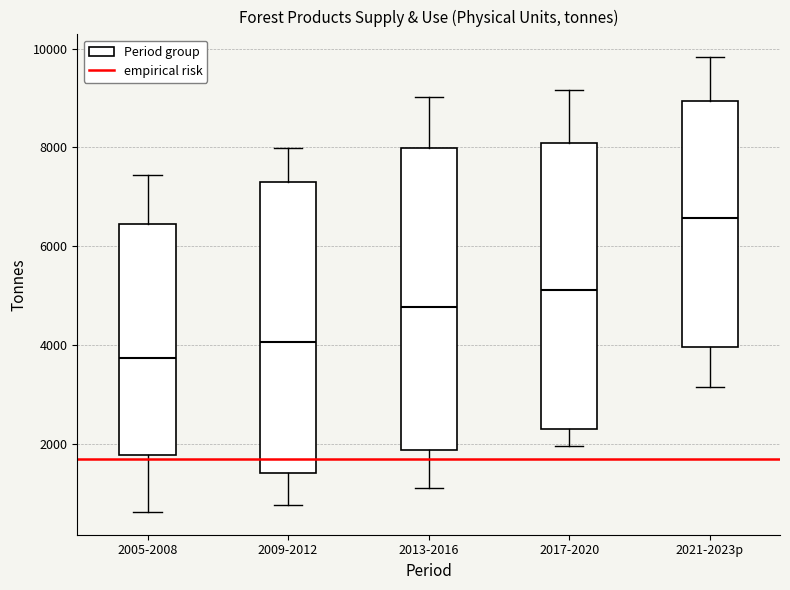

Where does the upper whisker of the box for 2009-2012 end on the y-axis? The values are not printed on the chart, so give them approximately, as read against the axis.

8000